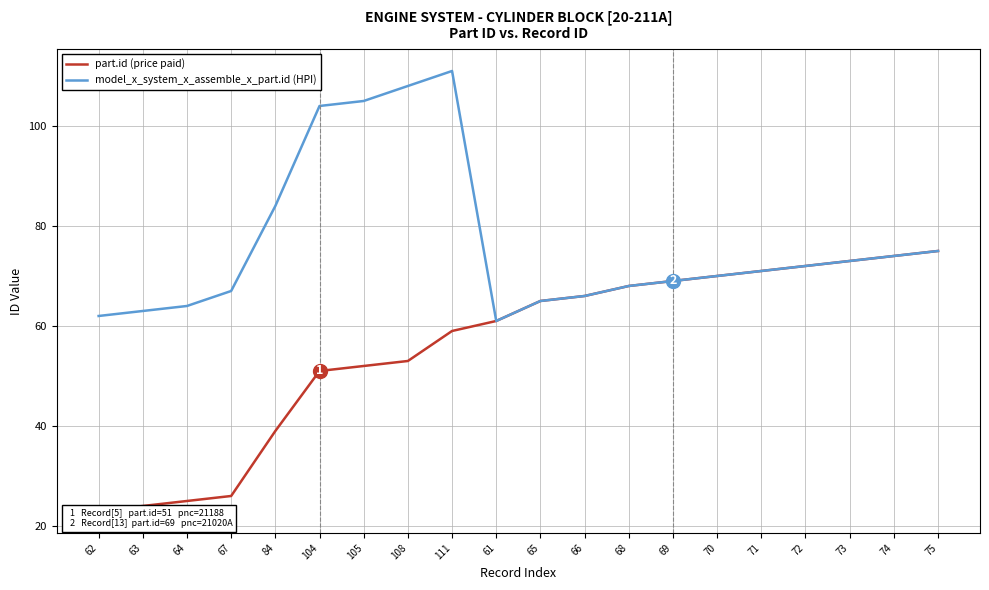

Reading right to left, what are all the values shown in this chart?

part.id (price paid): 75=75	74=74	73=73	72=72	71=71	70=70	69=69	68=68	66=66	65=65	61=61	111=59	108=53	105=52	104=51	84=39	67=26	64=25	63=24	62=23
model_x_system_x_assemble_x_part.id (HPI): 75=75	74=74	73=73	72=72	71=71	70=70	69=69	68=68	66=66	65=65	61=61	111=111	108=108	105=105	104=104	84=84	67=67	64=64	63=63	62=62